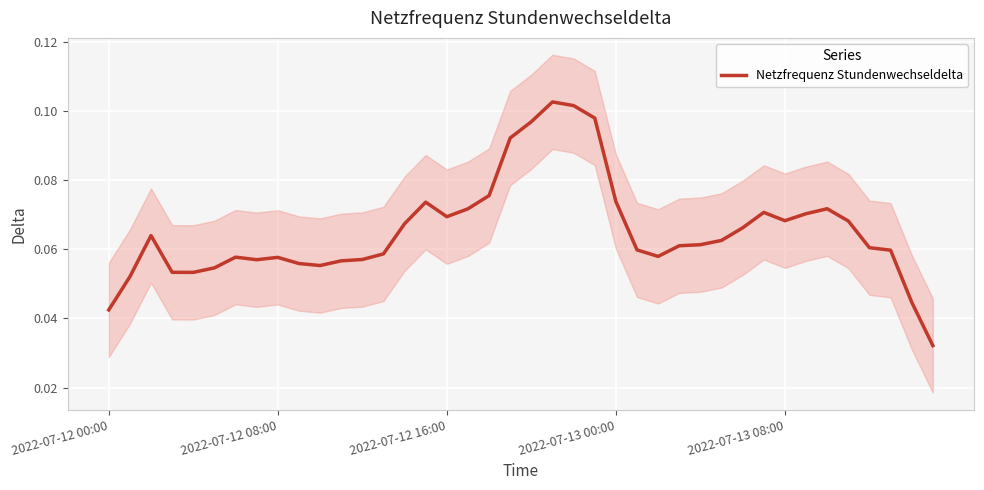

At which category does the chart reach its minimum across all series?

39